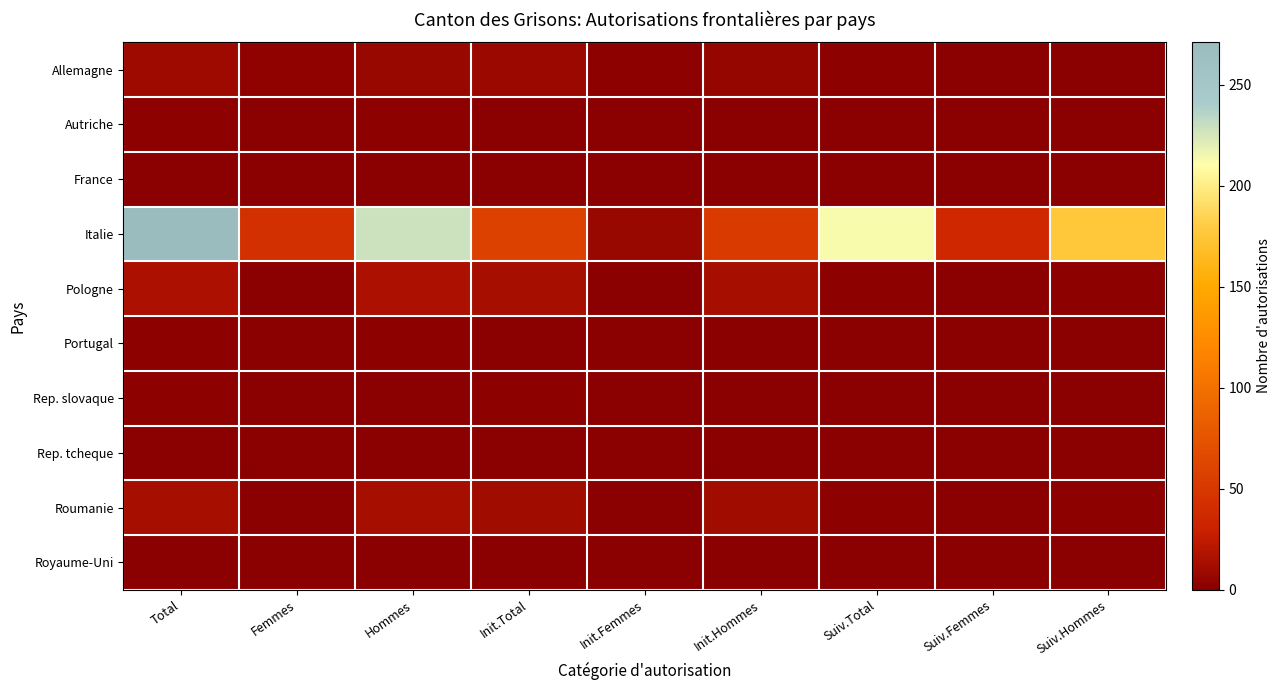

List the series in order of their peak value, lowest first.

France, Rep. tcheque, Royaume-Uni, Autriche, Portugal, Rep. slovaque, Allemagne, Roumanie, Pologne, Italie